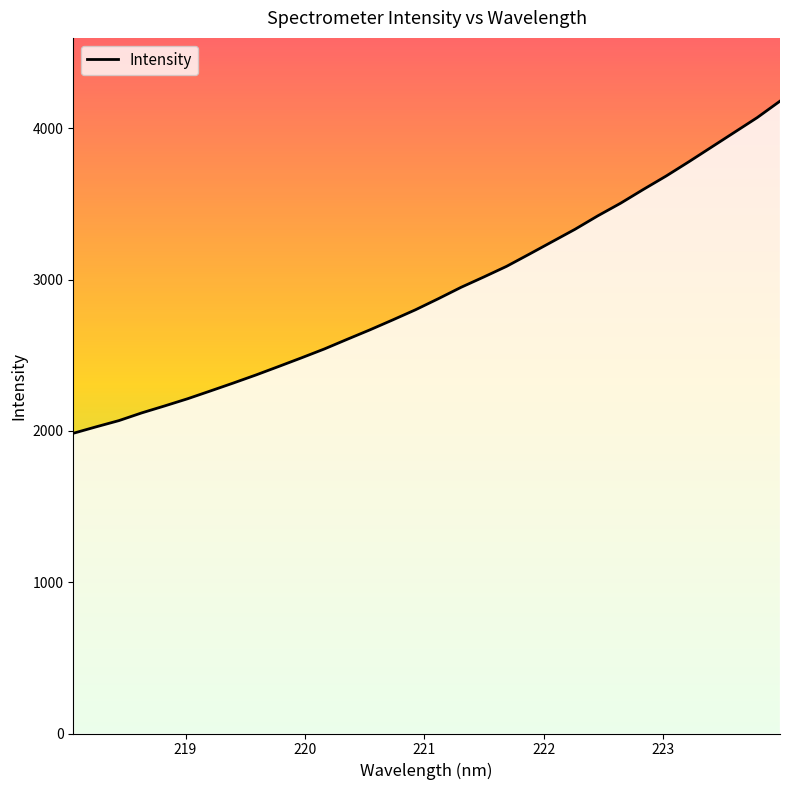

What is the smallest value displayed?

1984.9